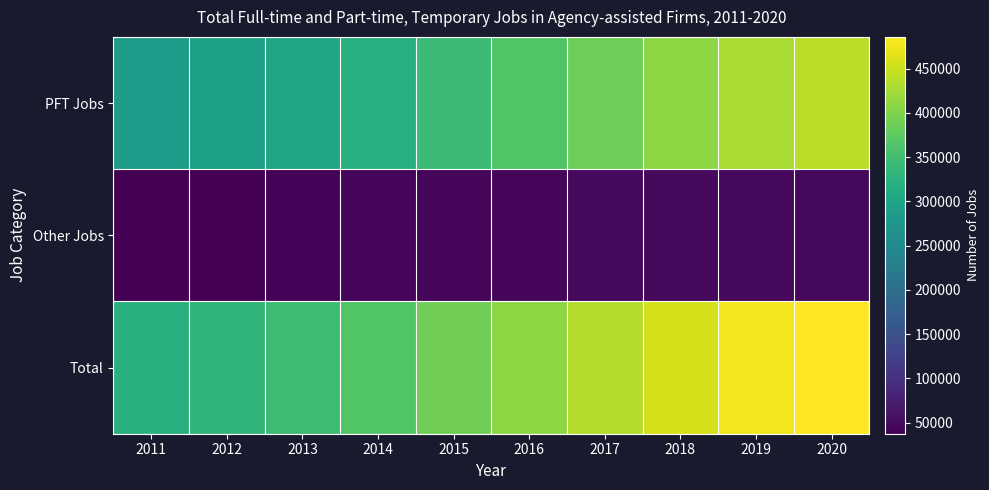

Reading right to left, what are all the values shown in this chart?

PFT Jobs: 2020=439382	2019=429299	2018=408988	2017=386701	2016=363732	2015=342495	2014=320153	2013=302339	2012=292307	2011=283844
Other Jobs: 2020=46521	2019=49151	2018=48362	2017=46982	2016=45733	2015=45577	2014=43199	2013=41833	2012=37923	2011=37504
Total: 2020=485903	2019=478450	2018=457350	2017=433683	2016=409465	2015=388072	2014=363352	2013=344172	2012=330230	2011=321348